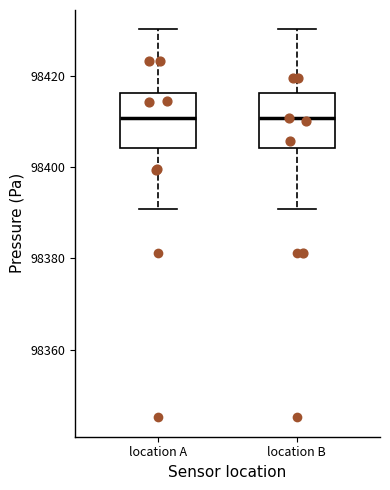

Where is the lower edge of the box for location A on the y-axis? The values are not printed on the chart, so give them approximately, as read against the axis.

98404